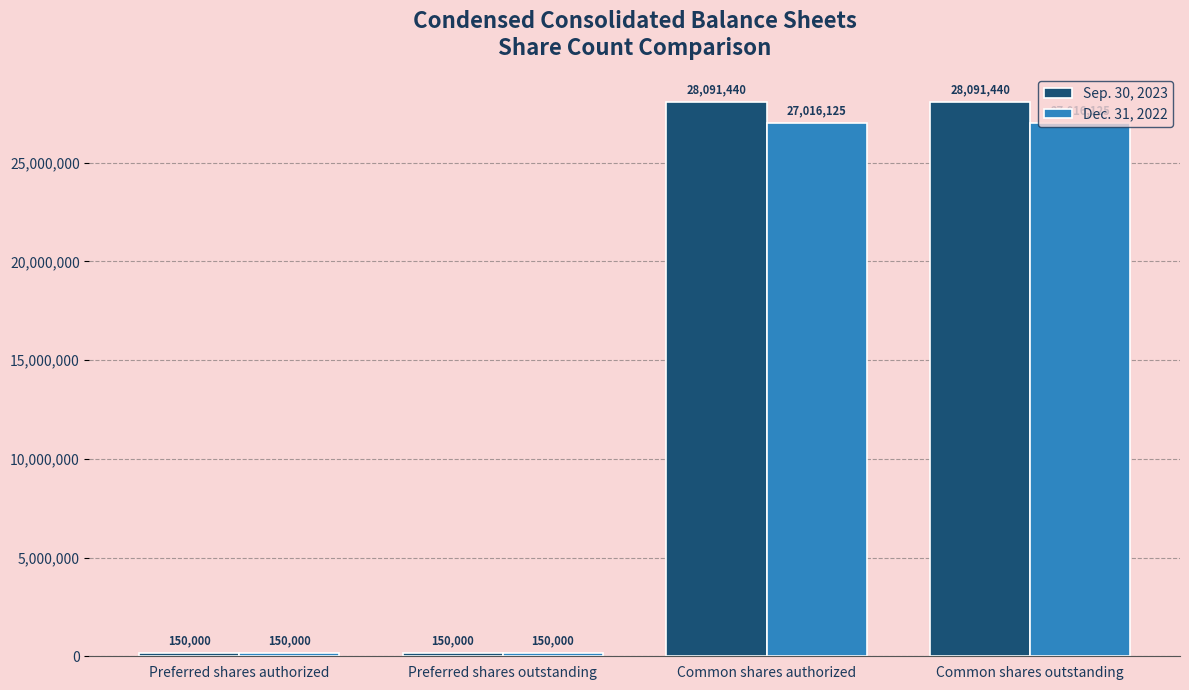

The Dec. 31, 2022 series shows 27016125 at Common shares authorized. True or false?

True